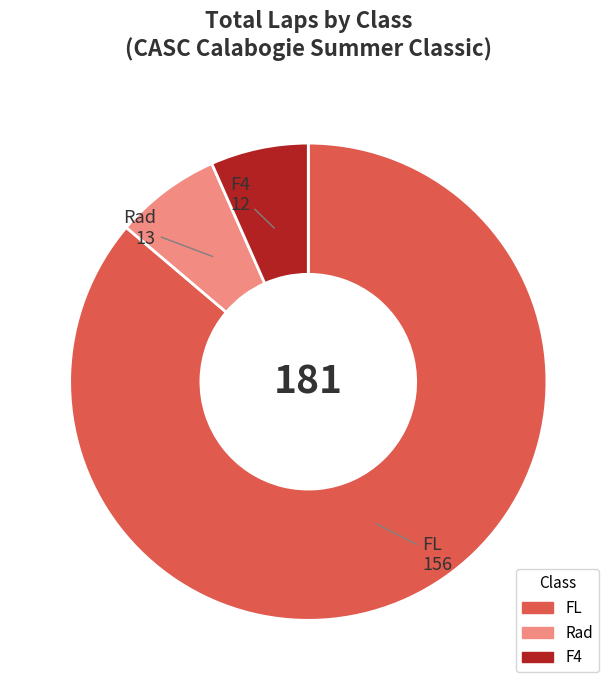

Is there a majority slice in this chart?

Yes